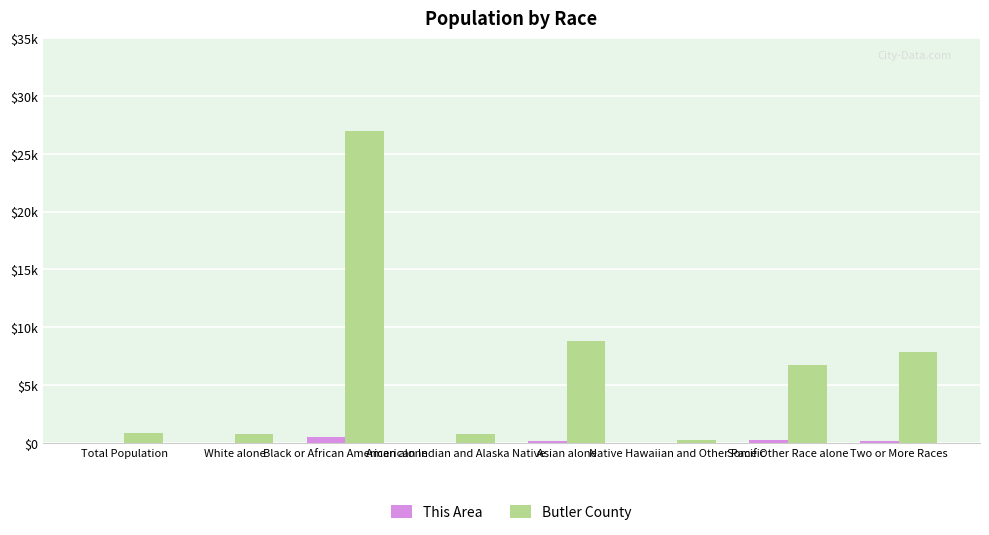

What is the sum of the This Area values at Black or African American alone and Two or More Races?

698